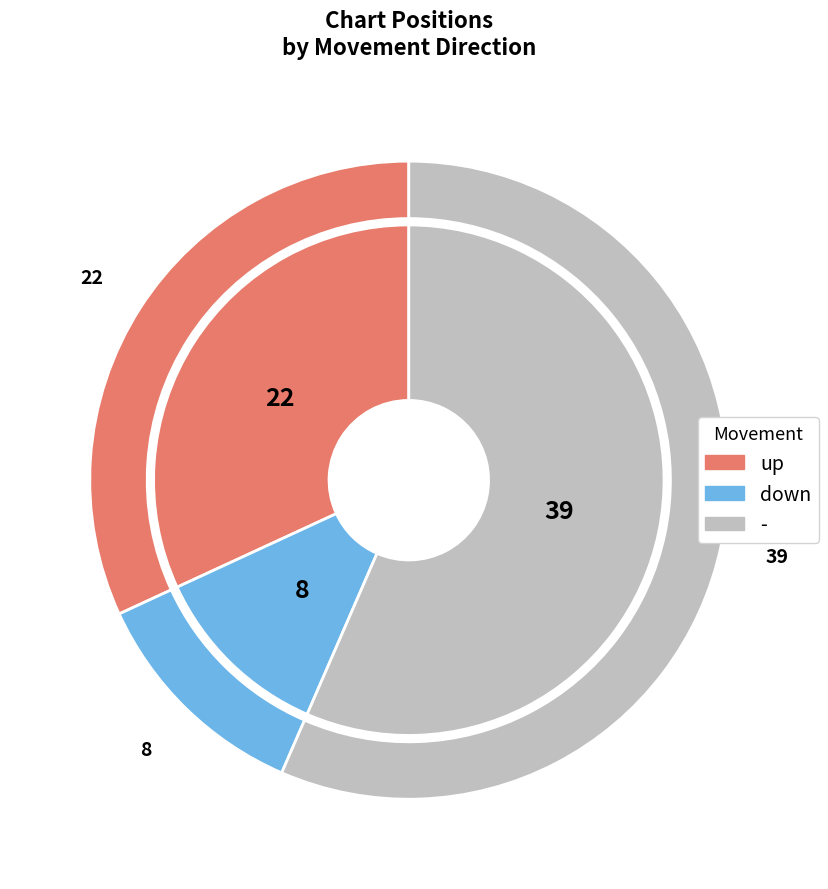

To the nearest percent, what is the combined percentage of down and up?

43%